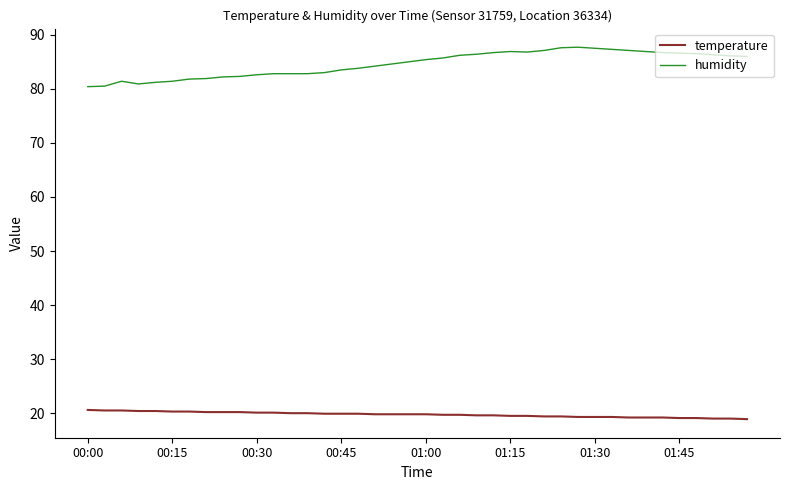

Which series has the largest total across all categories?

humidity